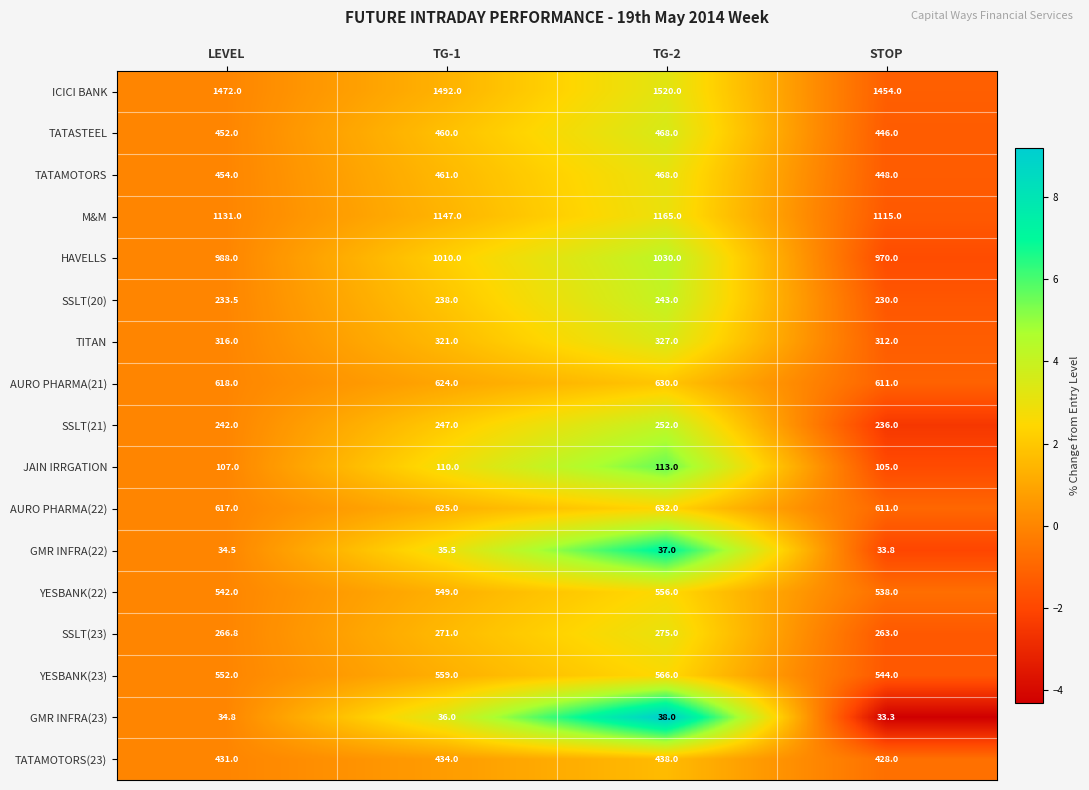

How many data points in JAIN IRRGATION are less than 110?

2